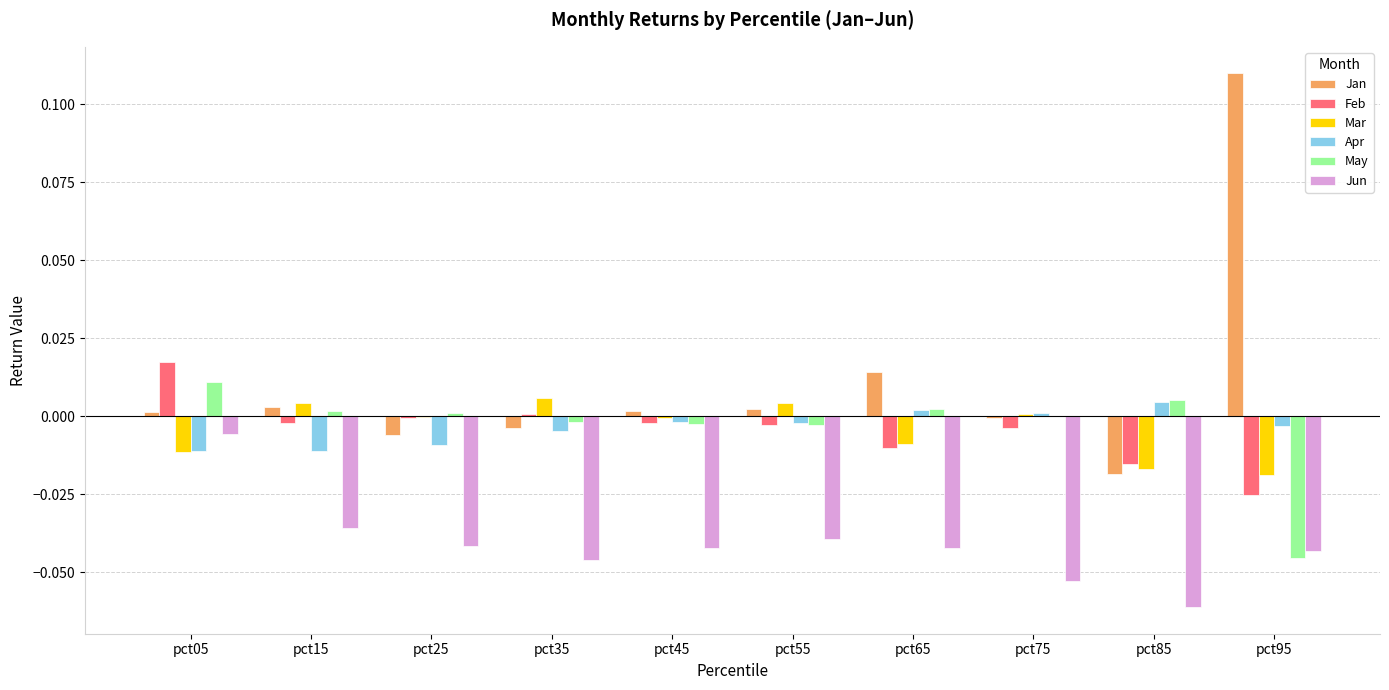

What are all the series names shown in the legend?

Jan, Feb, Mar, Apr, May, Jun